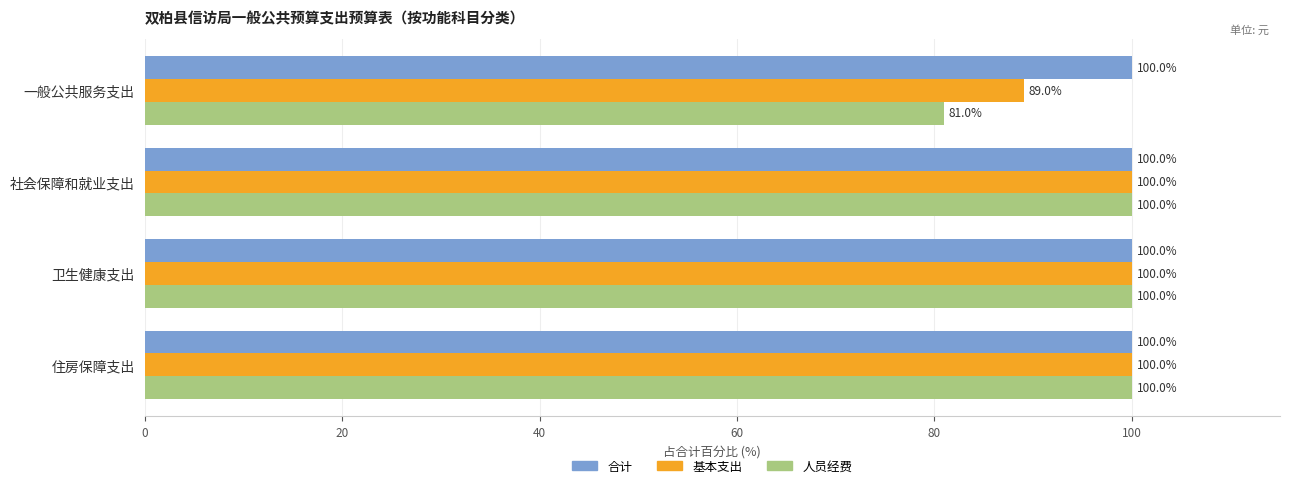

Is it true that 合计 equals 100.0 at 卫生健康支出?

True